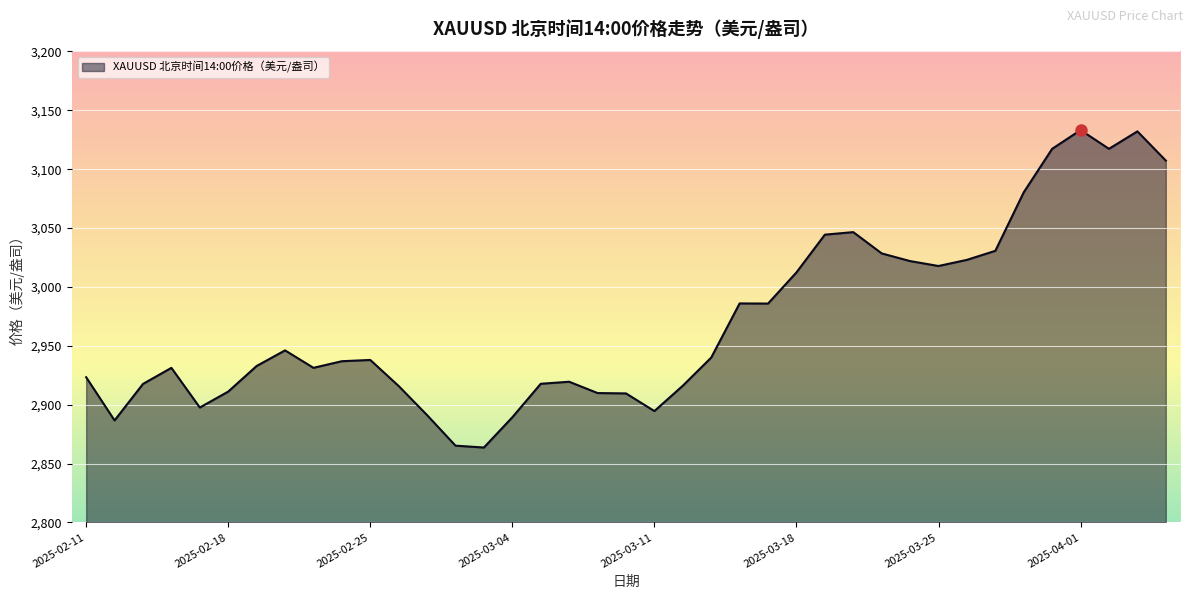

What is the maximum value shown in the chart?

3133.2